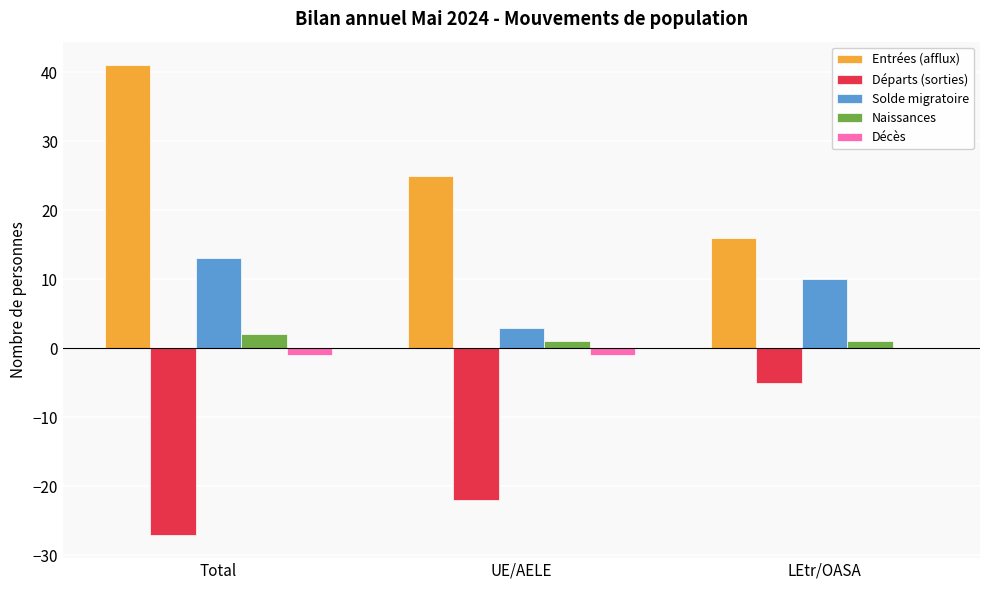

Is it true that Entrées (afflux) equals 73 at Total?

False